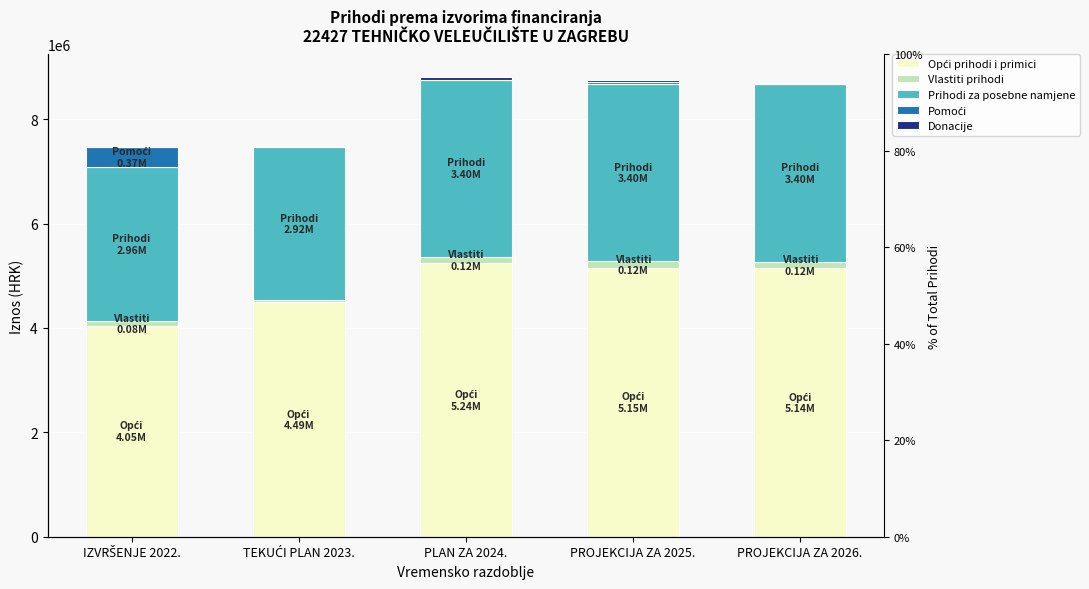

True or false: Pomoći has a value of 215348 at IZVRŠENJE 2022..

False